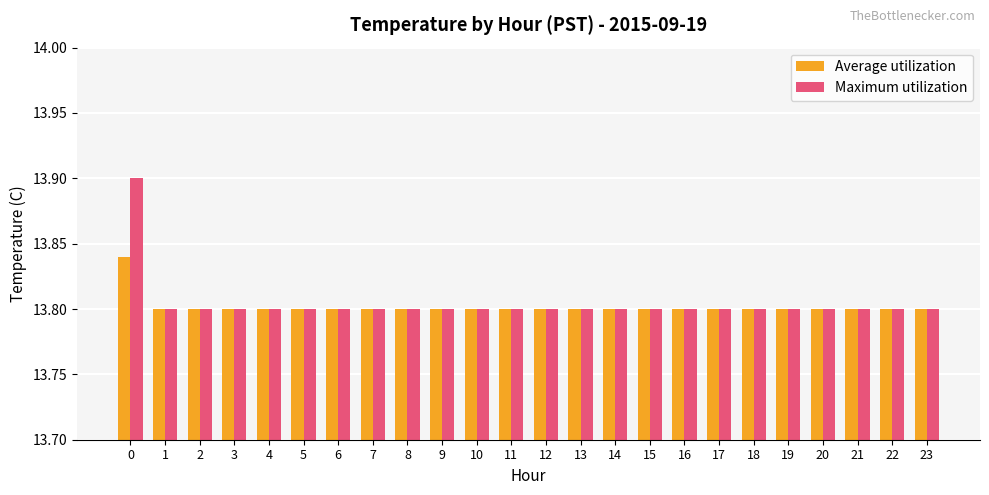

Rank the series by their maximum value, from lowest to highest.

Average utilization, Maximum utilization